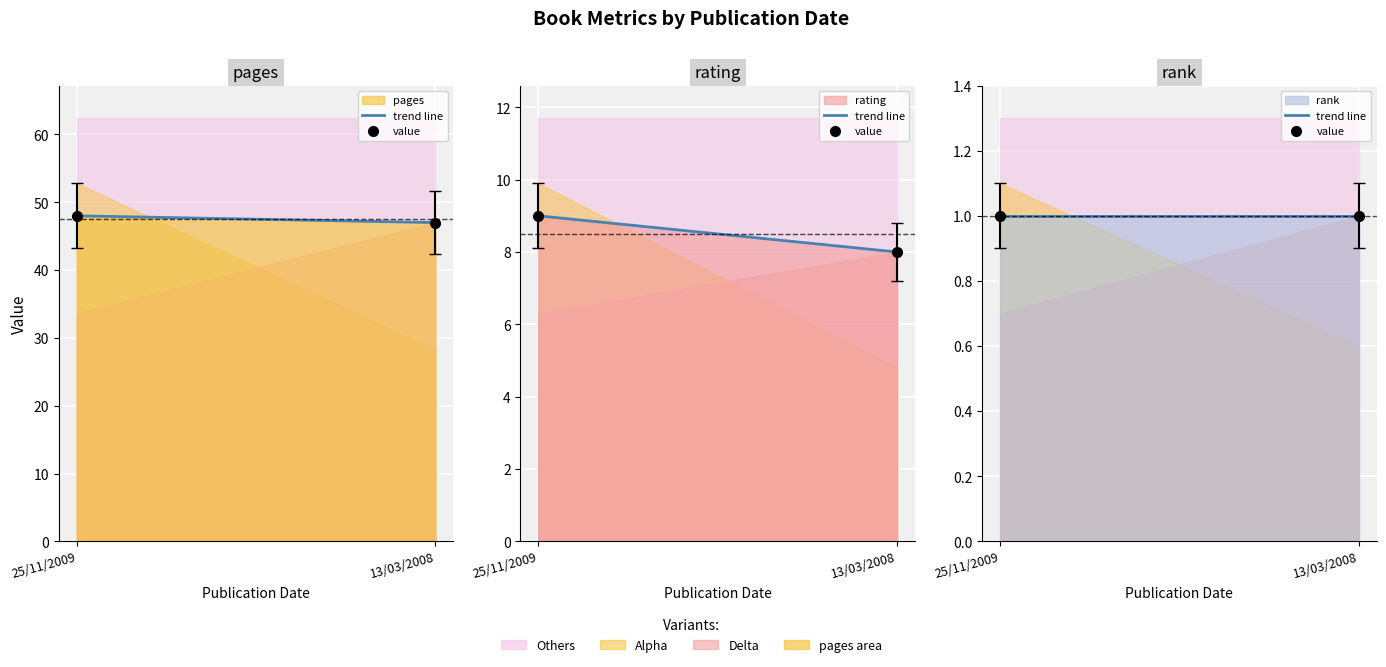

How many series are shown in this chart?

3